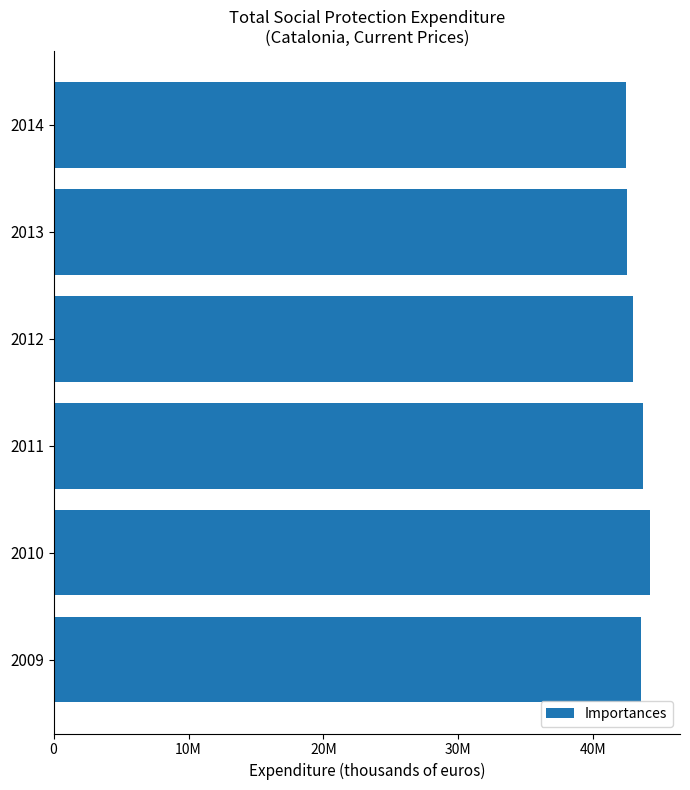

Does the chart contain any negative values?

No